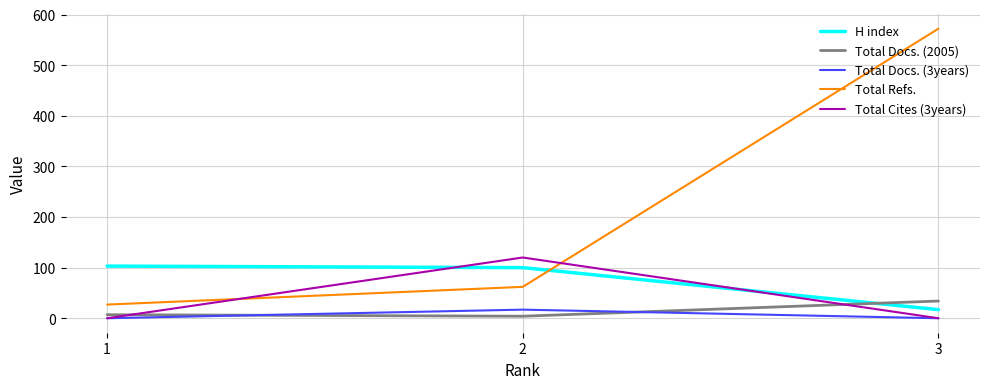

At how many categories does at least one series exceed 536?

1